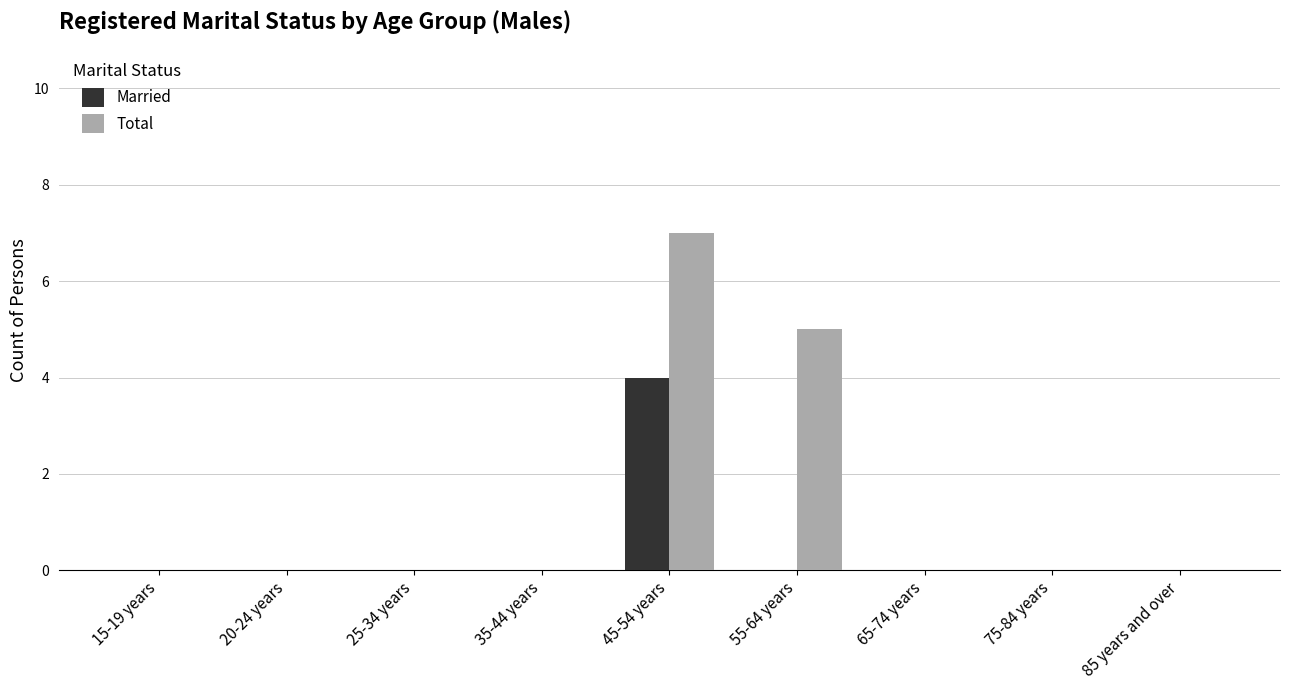

Is it true that Married equals 3 at 75-84 years?

False